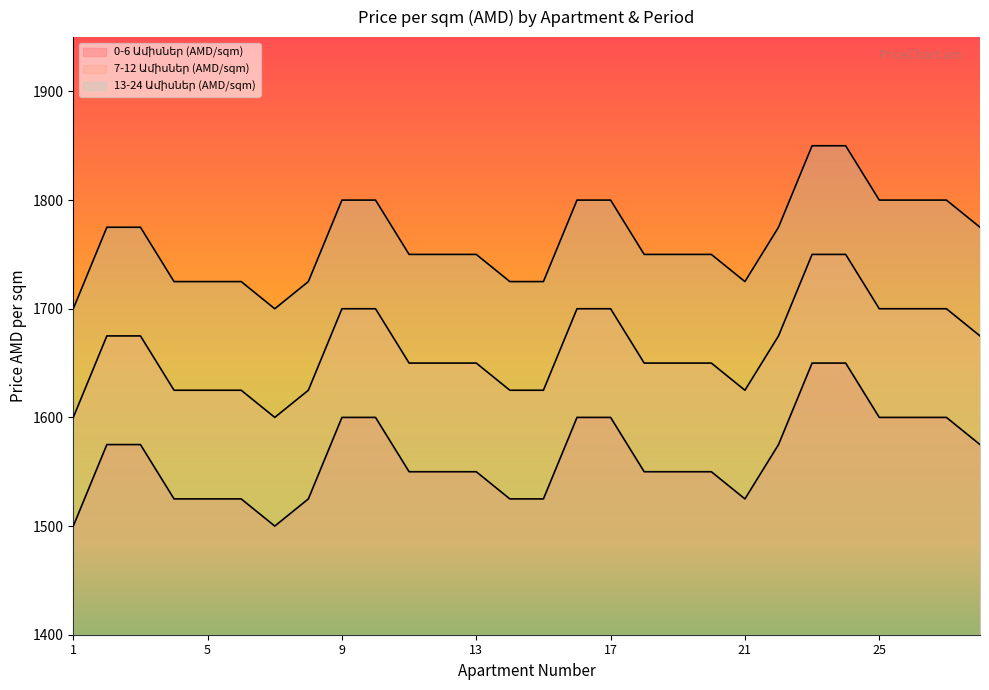

The 13-24 Ամիսներ (AMD/sqm) series shows 1056 at 3. True or false?

False